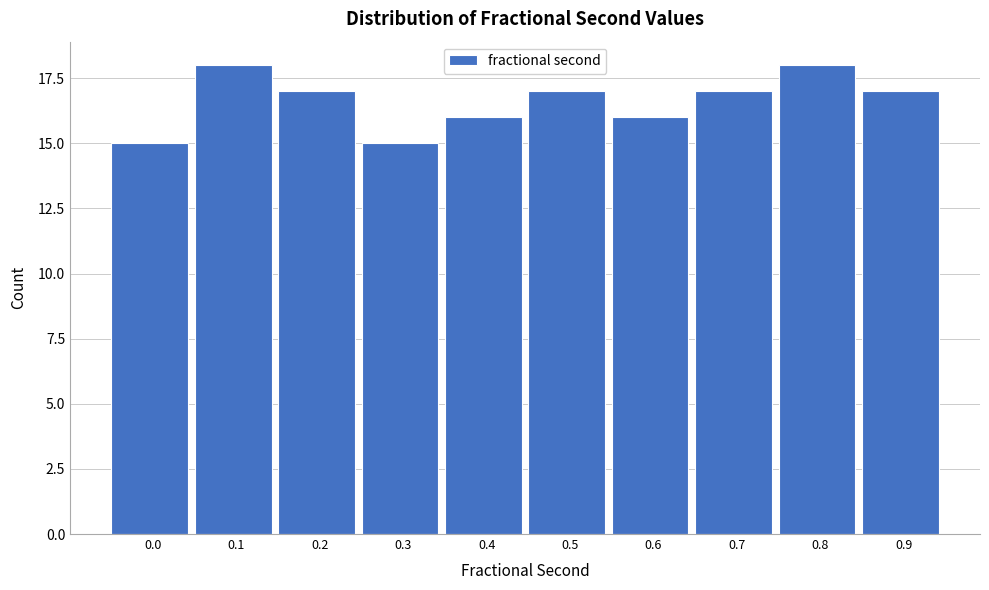

Reading left to right, transcribe all the data shown in this chart.

15	18	17	15	16	17	16	17	18	17